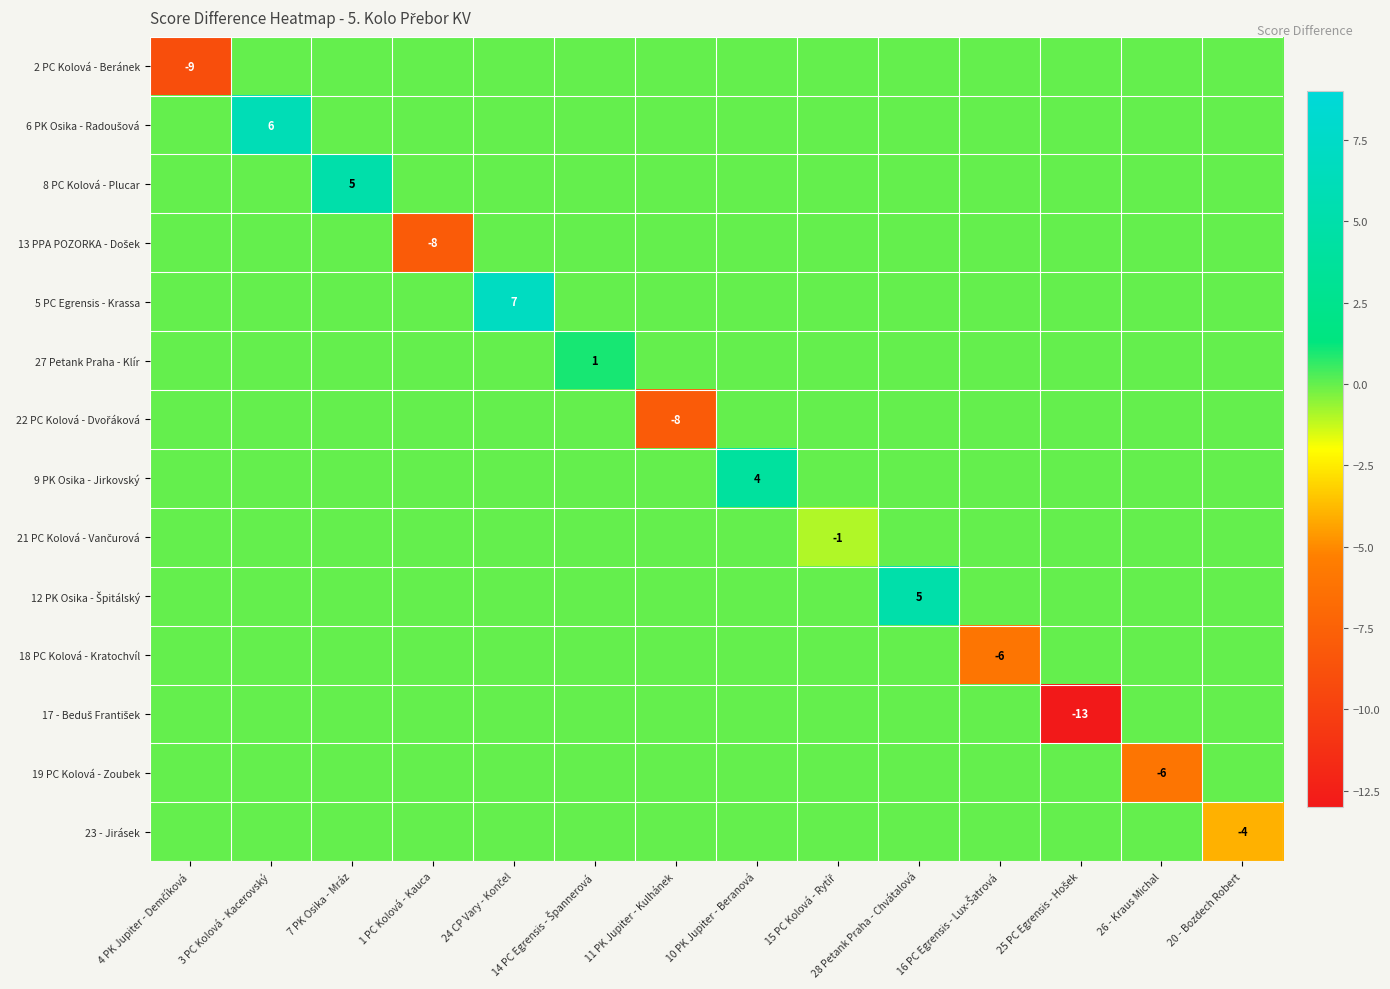

How many 8 PC Kolová - Plucar values are between 0 and 1?

13